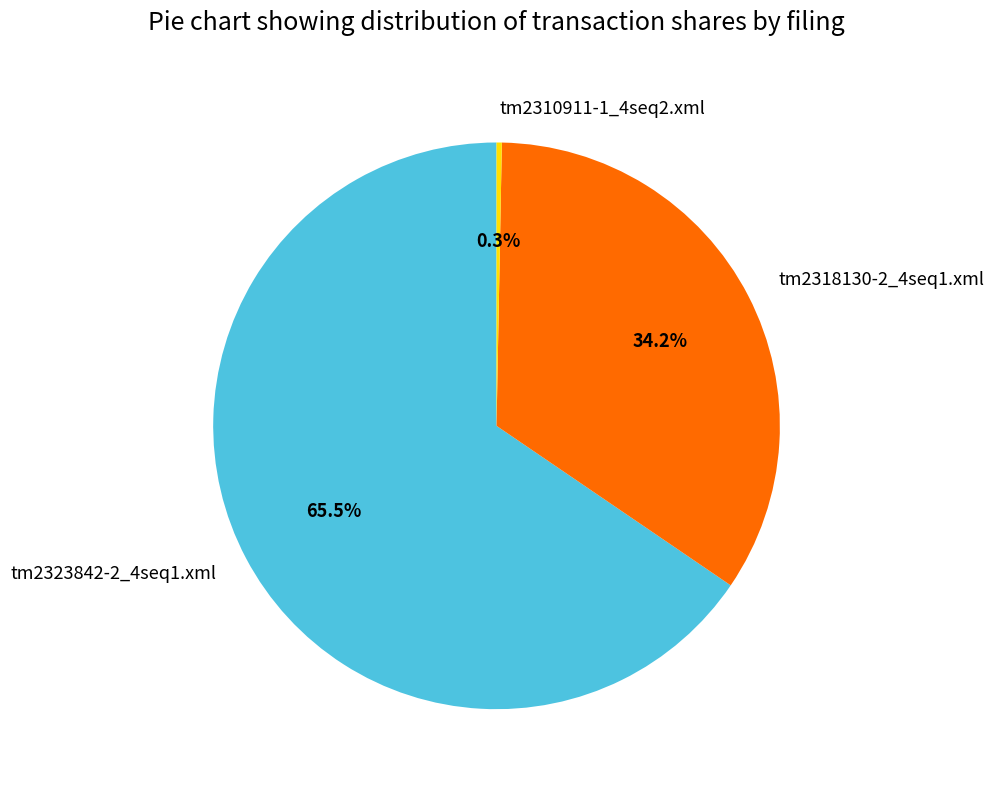

Count the number of slices in the pie.

3